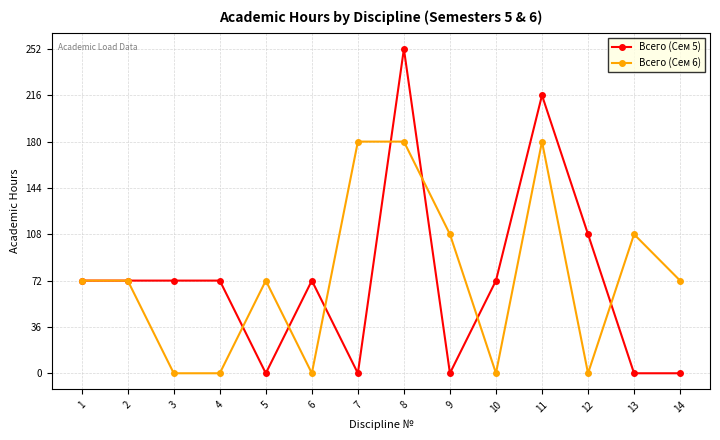

The value of Всего (Сем 6) at 13 is 180. True or false?

False